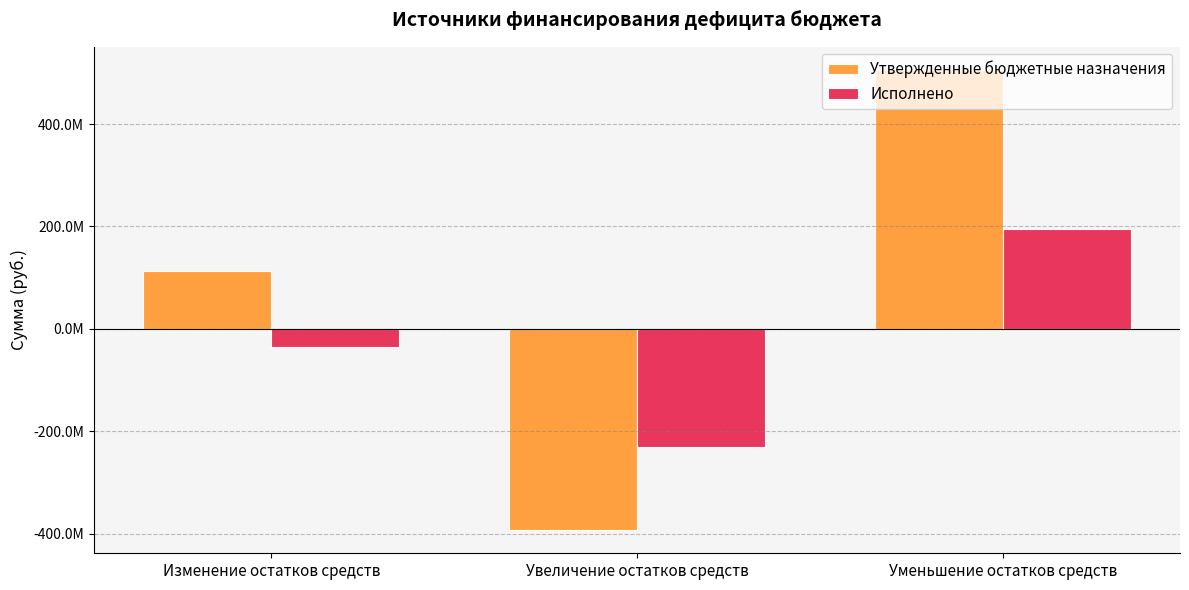

What is the label of the 1st bar from the left?

Изменение остатков средств